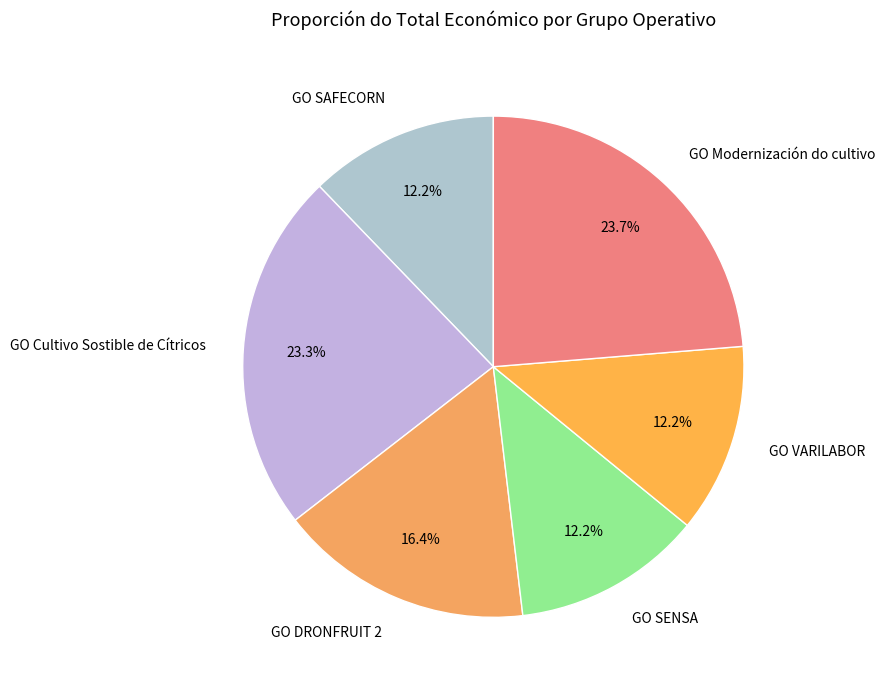

To the nearest percent, what is the difference between the GO DRONFRUIT 2 and GO SAFECORN slice percentages?

4%